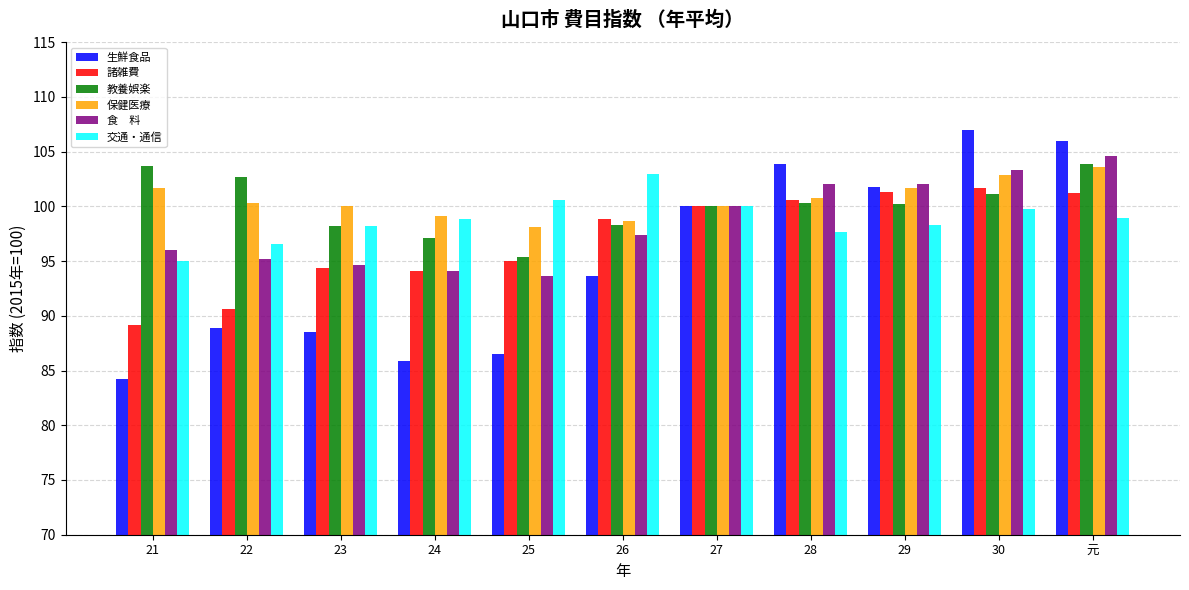

How many distinct data groups are displayed?

6